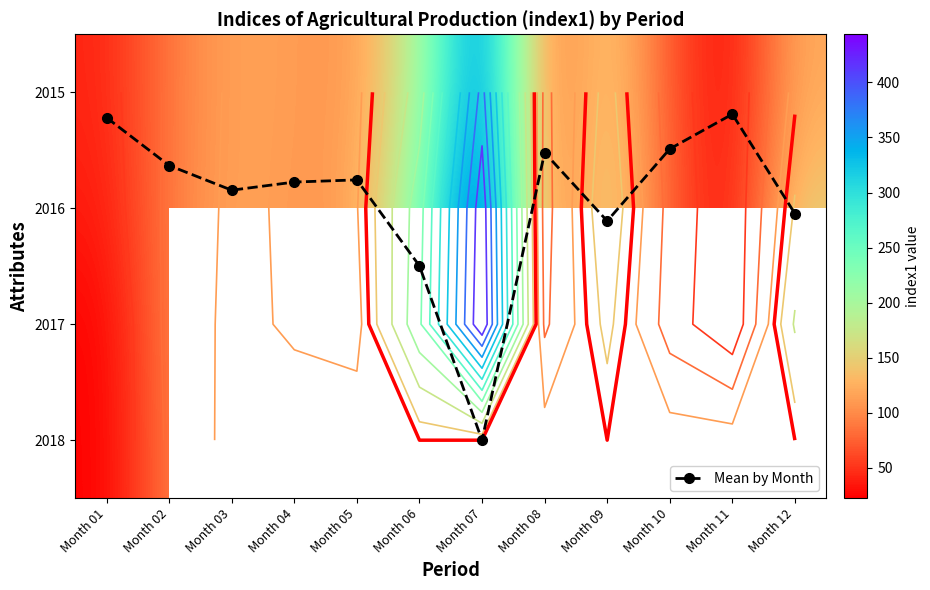

The 2016 series shows 72.6 at Month 10. True or false?

True